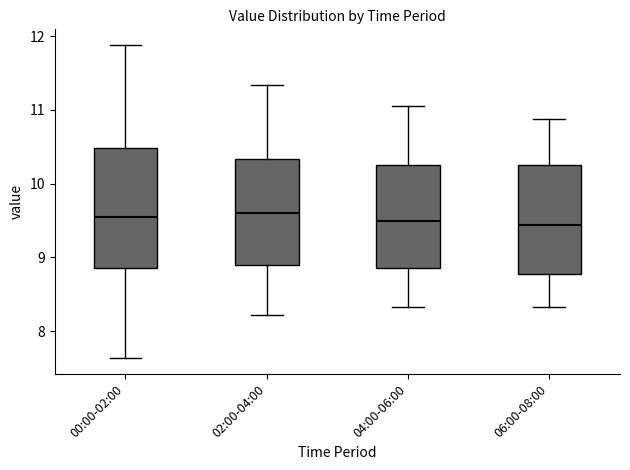

Comparing the boxes themselves (not the whiskers), which one is the tallest?

00:00-02:00